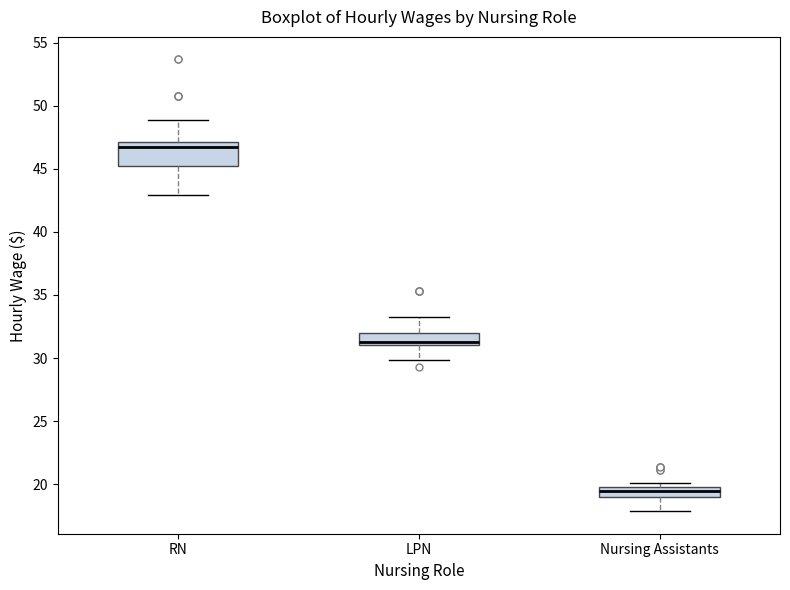

Comparing the boxes themselves (not the whiskers), which one is the tallest?

RN